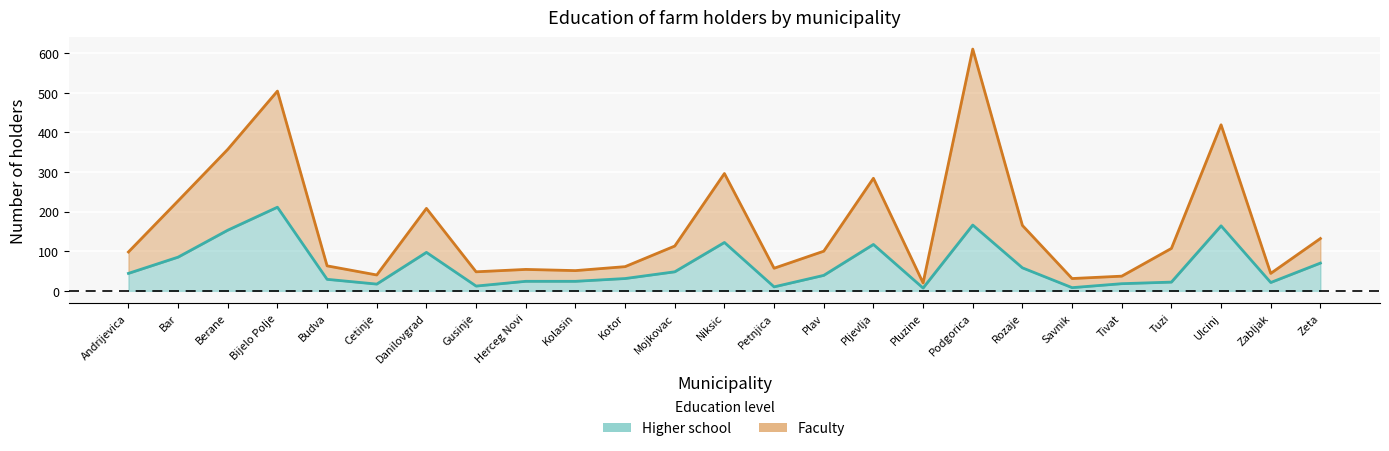

What is the spread (max minus min) of values at Herceg Novi?

30